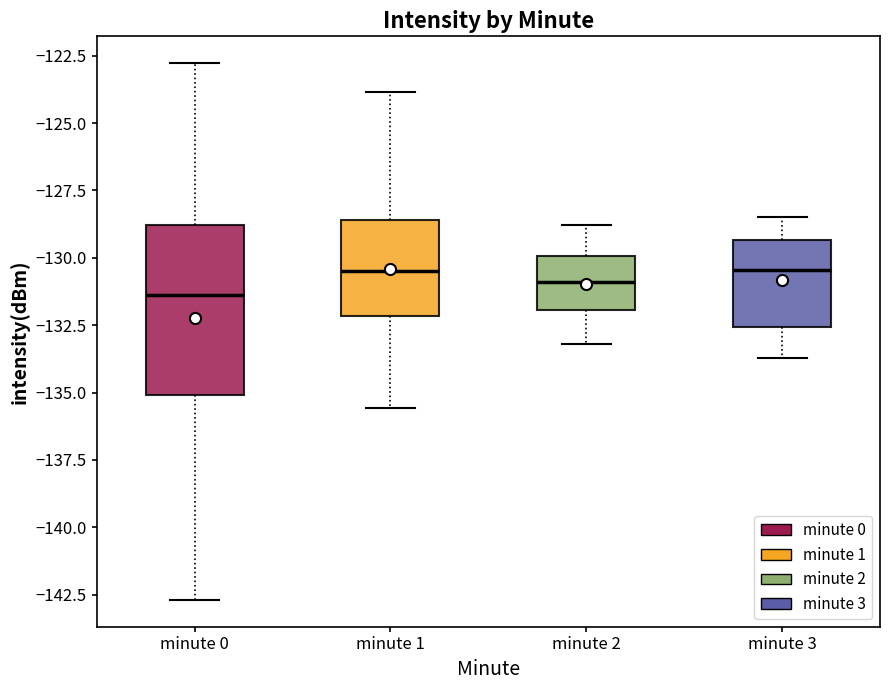

Reading left to right, read every box against the y-axis: the position of its median line, the range the box covers, and the ends of its whiskers. The values are not printed on the chart, so give them approximately, as read against the axis.

minute 0: median -131.5, box -135.0 to -129.0, whiskers -142.5 to -123.0
minute 1: median -130.5, box -132.0 to -128.5, whiskers -135.5 to -124.0
minute 2: median -131.0, box -132.0 to -130.0, whiskers -133.0 to -129.0
minute 3: median -130.5, box -132.5 to -129.5, whiskers -133.5 to -128.5